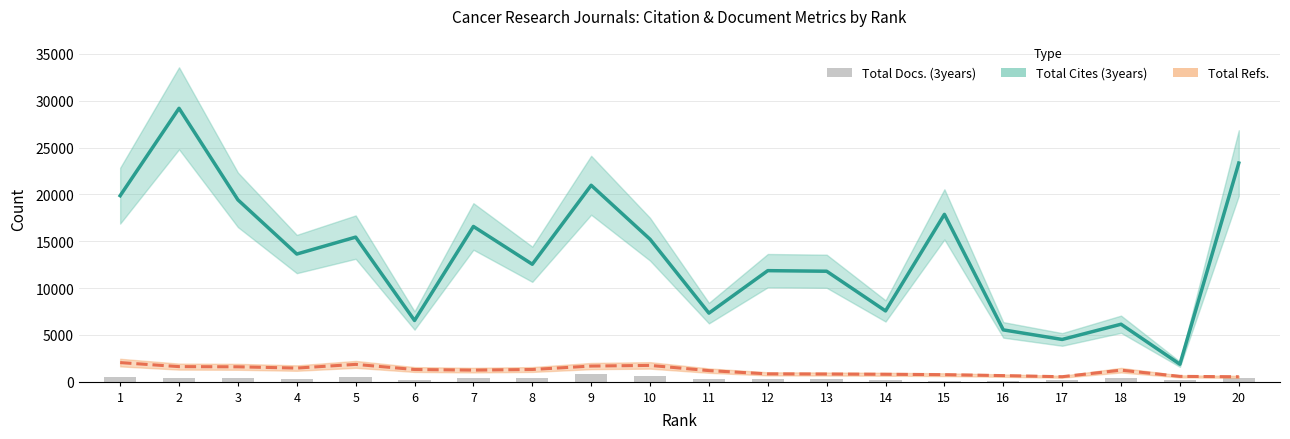

What is the difference between the highest and lowest values at 10?

14626